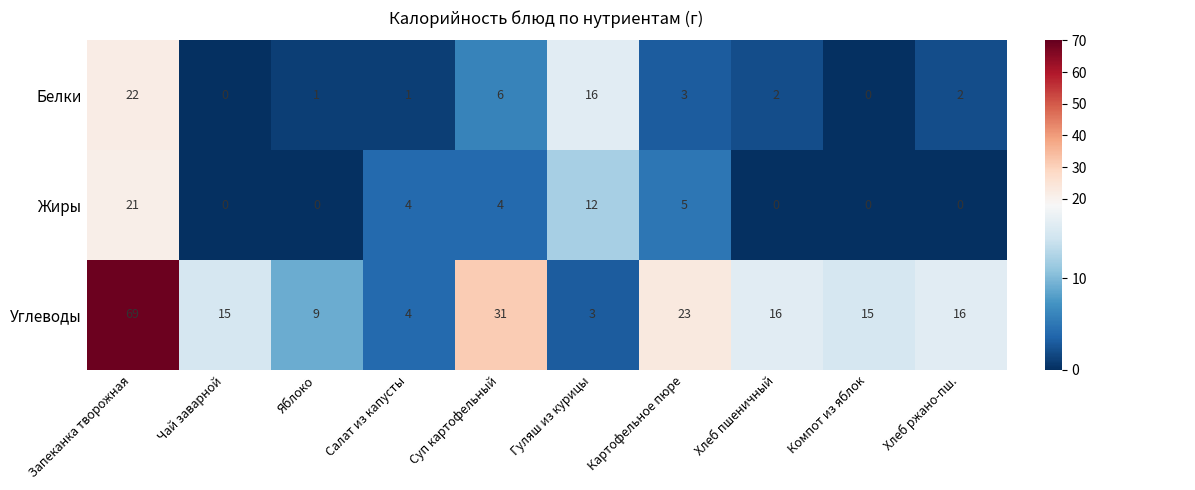

Rank the series at Салат из капусты from highest to lowest value.

Жиры, Углеводы, Белки